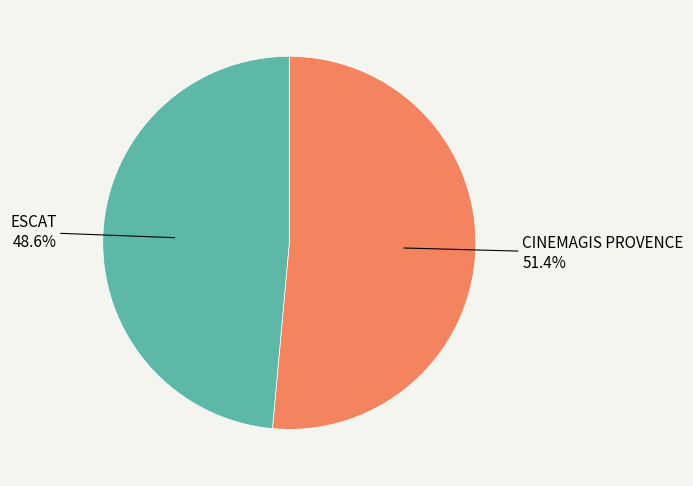

How many segments does this pie chart have?

2